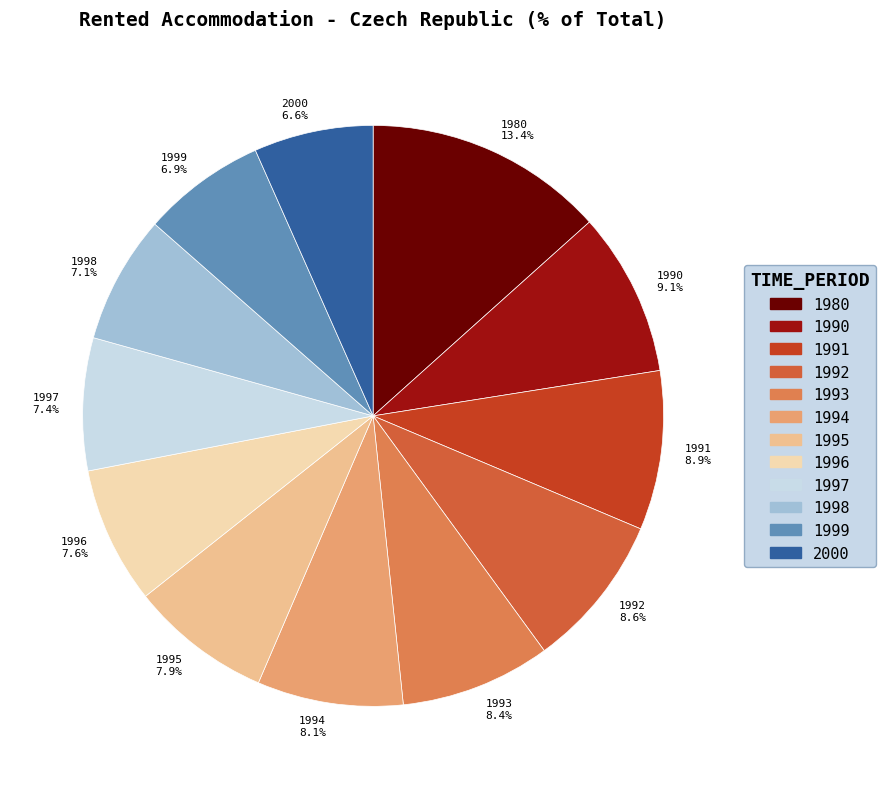

Does any single category account for the majority?

No